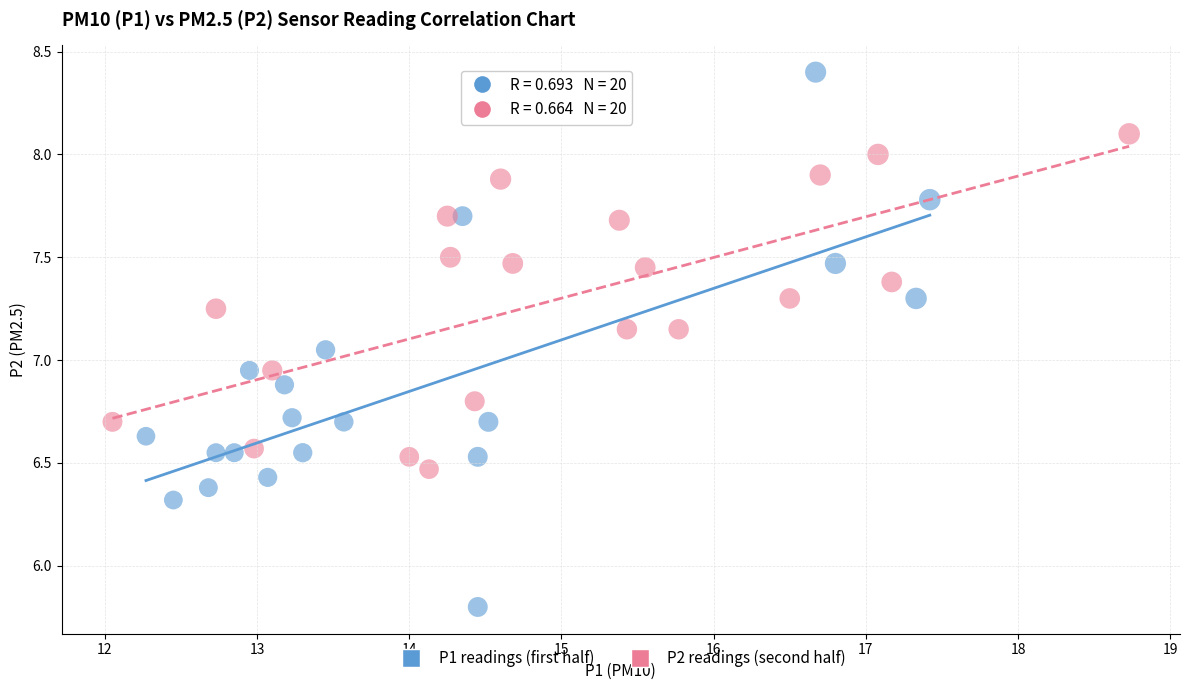

Which series contains the lowest Y value?

P1 readings (first half)